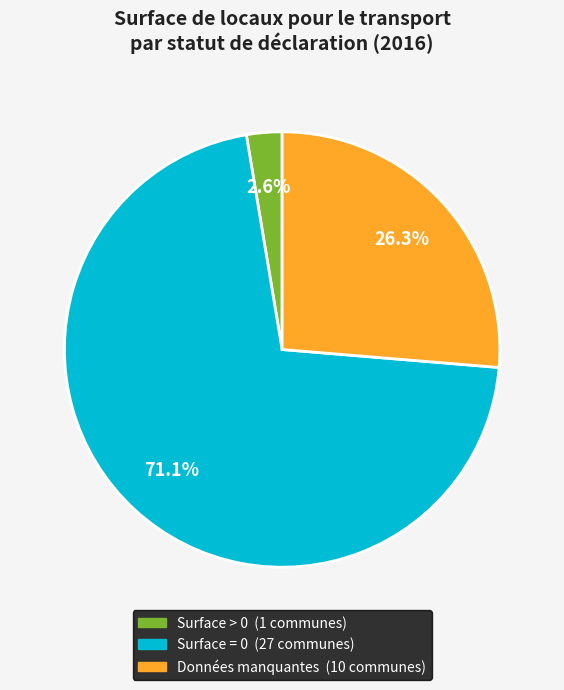

Does any single category account for the majority?

Yes